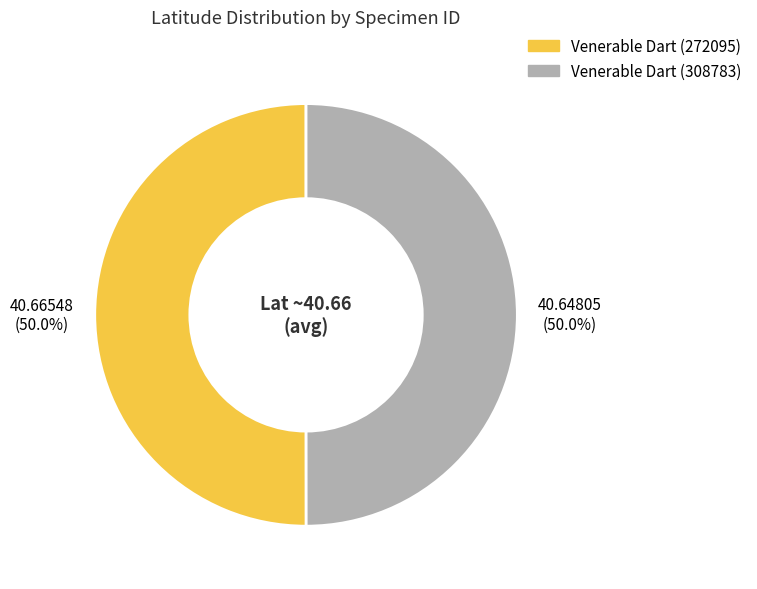

How many slices are in this pie chart?

2